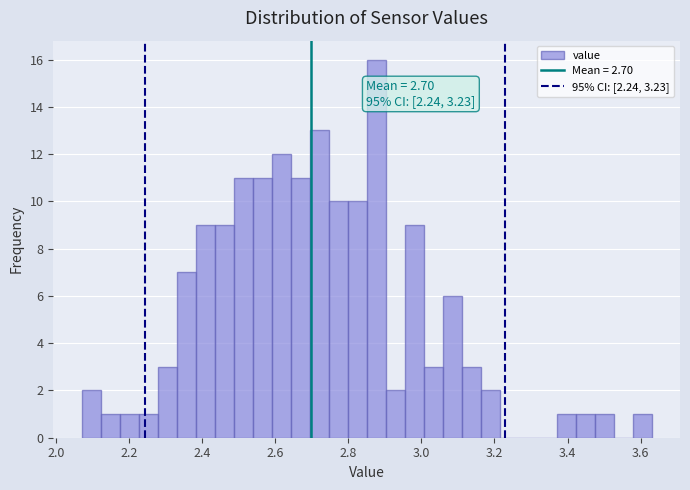

Around what value on the x-axis is the tallest bar? Give the approximate position of its centre, as read against the axis.

2.88